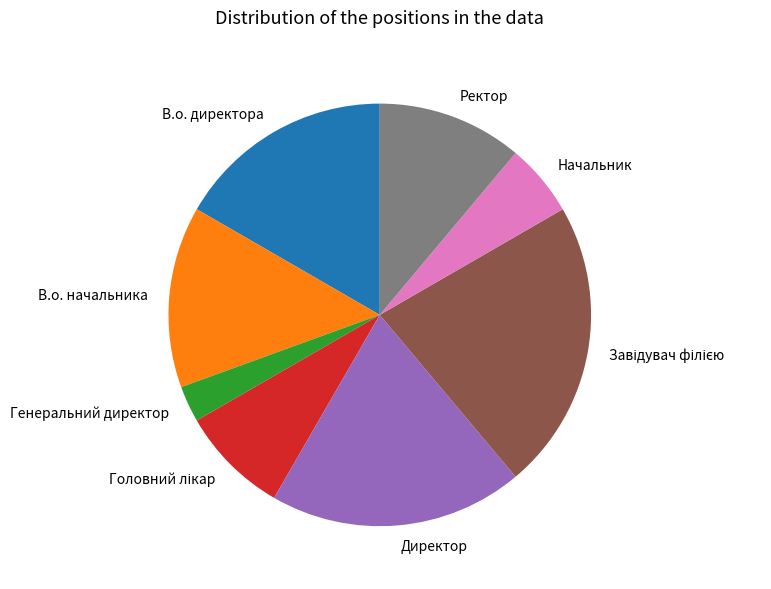

What is the smallest slice in the pie chart?

Генеральний директор